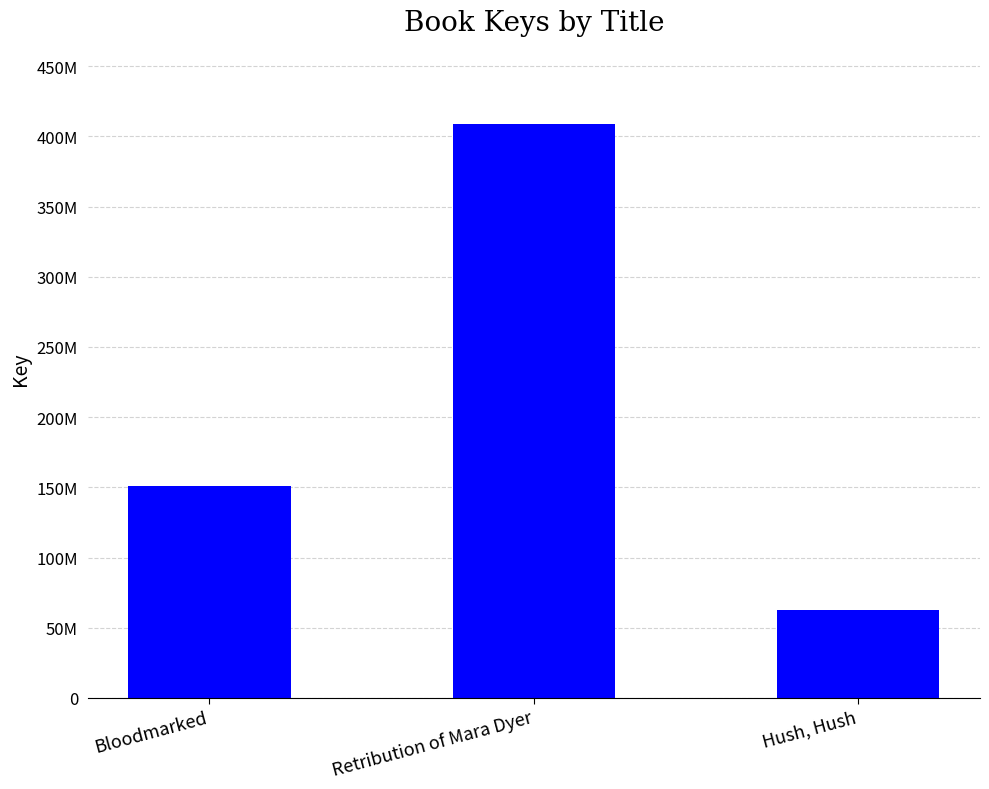

What is the label of the 2nd bar from the left?

Retribution of Mara Dyer